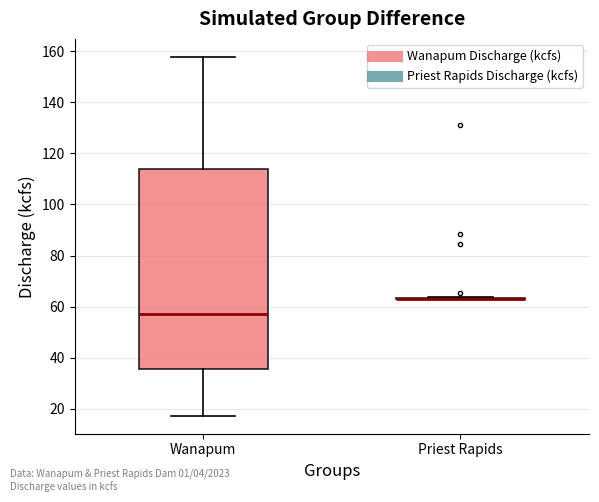

Reading left to right, transcribe this box plot: for each box, give where its median line is, the range the box spans, and where its two whiskers end, as read against the y-axis. The values are not printed on the chart, so give them approximately, as read against the axis.

Wanapum: median 58, box 36 to 114, whiskers 18 to 158
Priest Rapids: box collapsed to a line at 64, whiskers 64 to 64